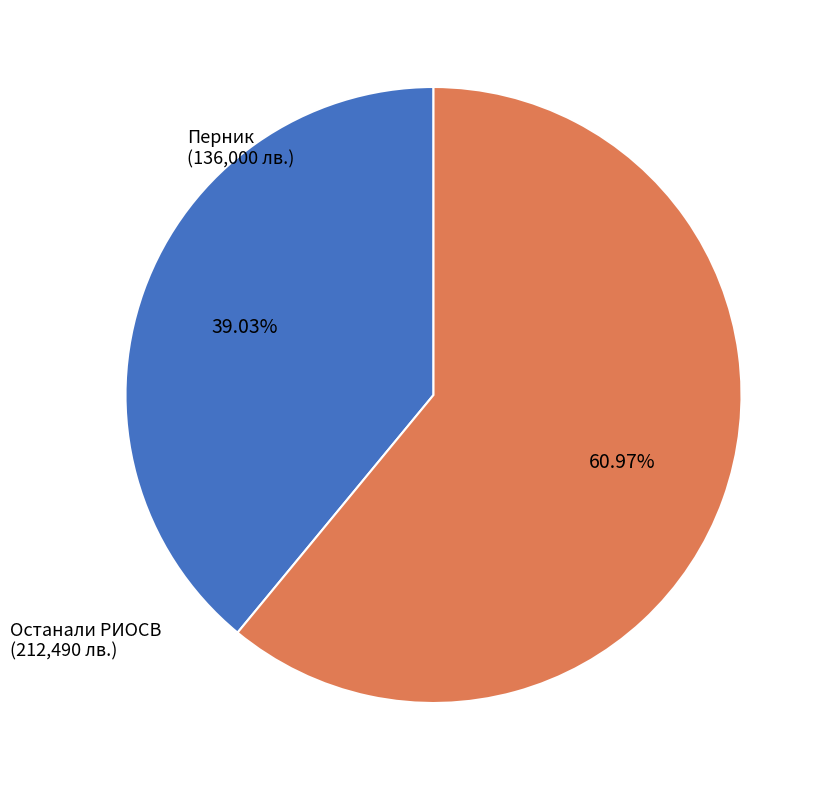

Count the number of slices in the pie.

2